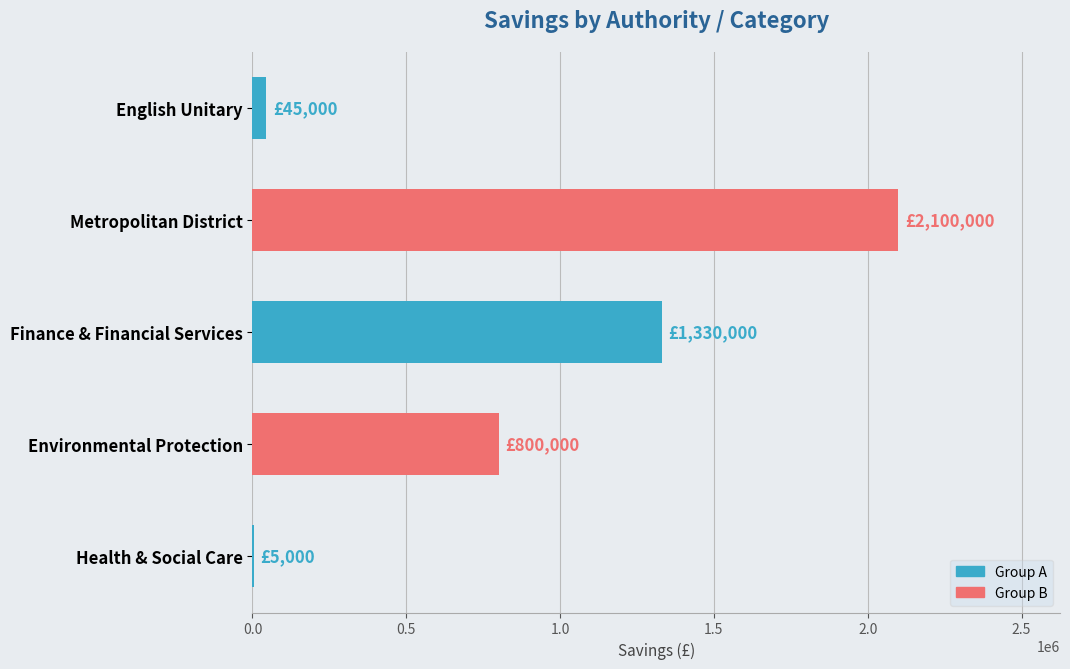

At which category does the chart reach its peak across all series?

Metropolitan District